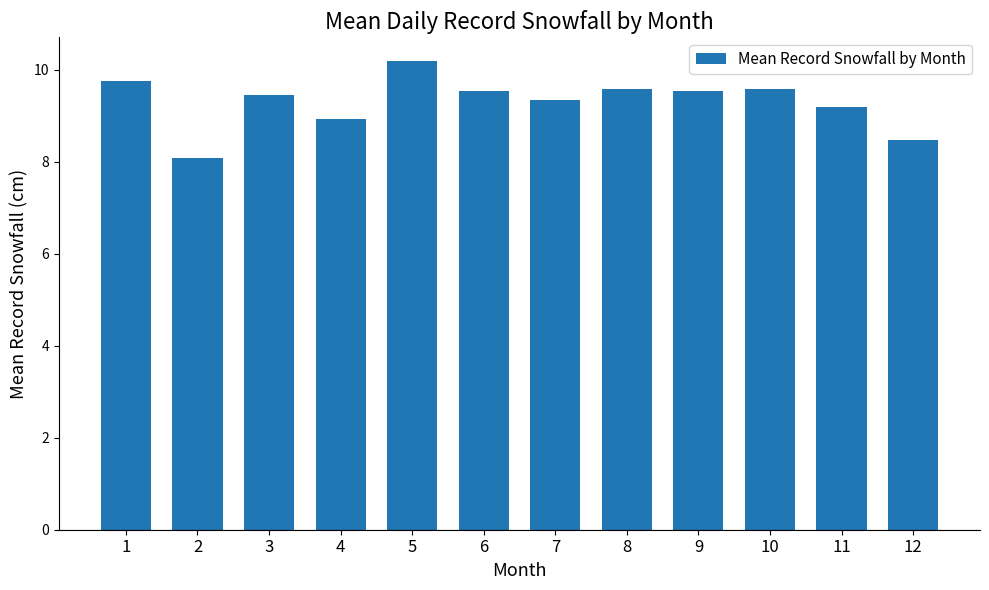

How many series are shown in this chart?

1